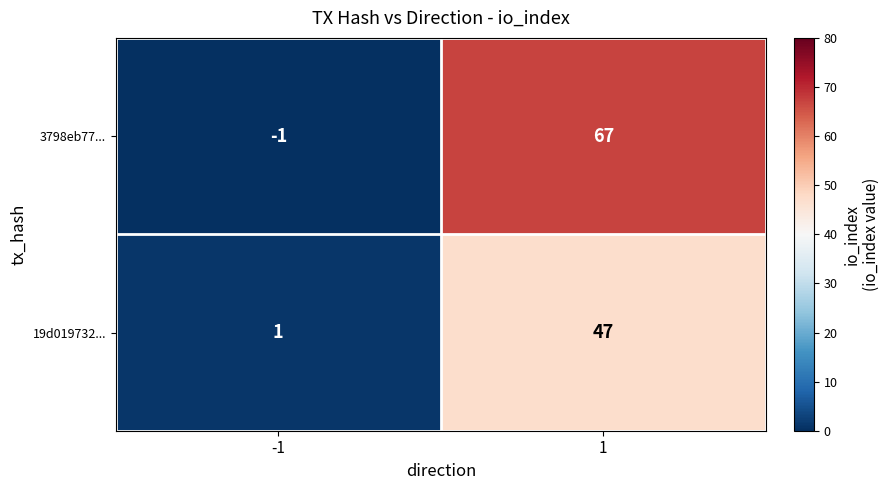

At which category does the chart reach its minimum across all series?

-1